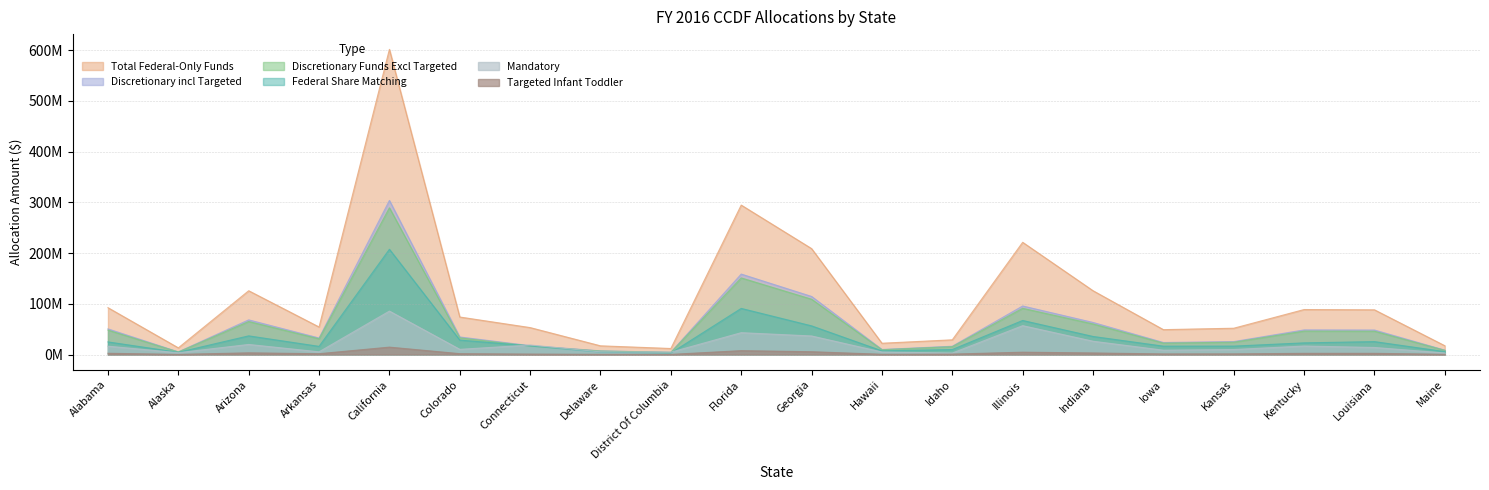

Rank the series at Hawaii from lowest to highest value.

Targeted Infant Toddler, Mandatory, Federal Share Matching, Discretionary incl Targeted, Discretionary Funds Excl Targeted, Total Federal-Only Funds